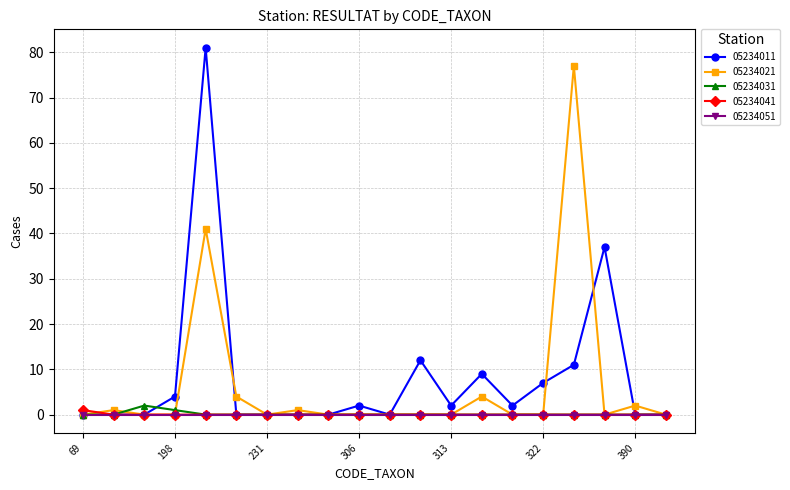

What is the maximum value shown in the chart?

81